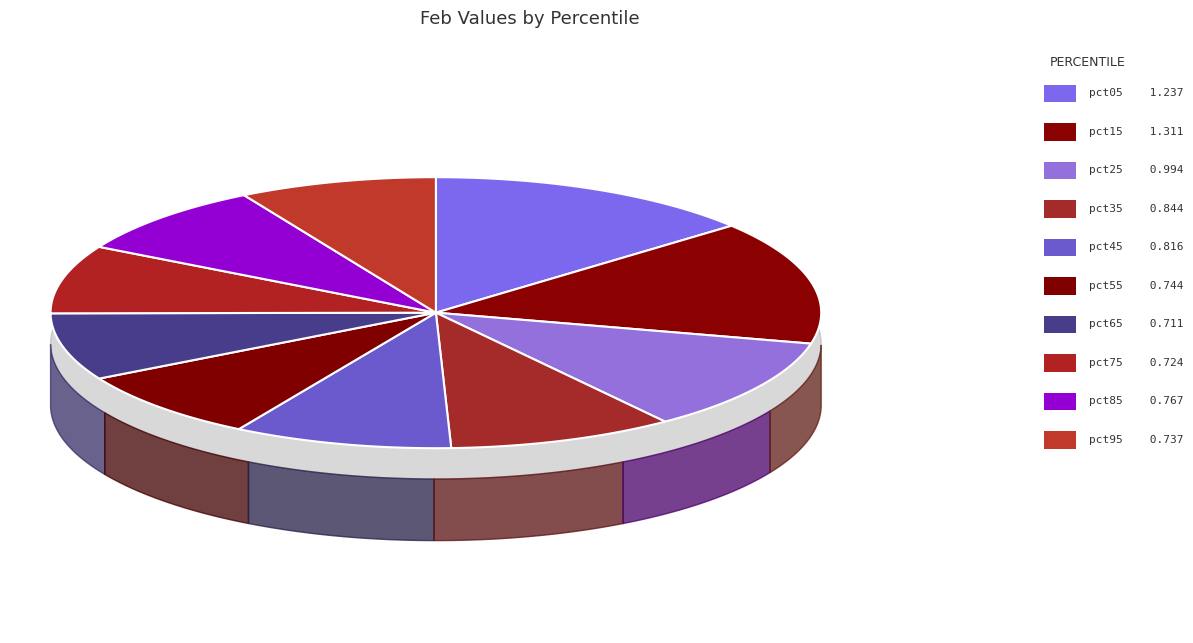

What is the total percentage of pct55 and pct25?

19.6%